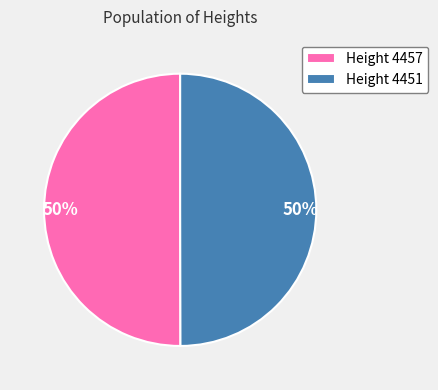

How many segments does this pie chart have?

2